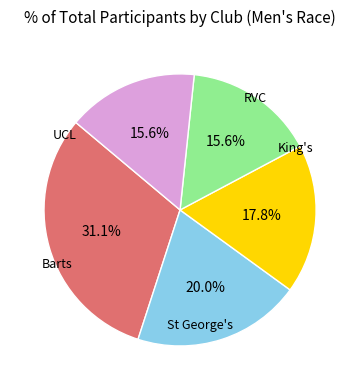

To the nearest percent, what portion does UCL represent?

31%